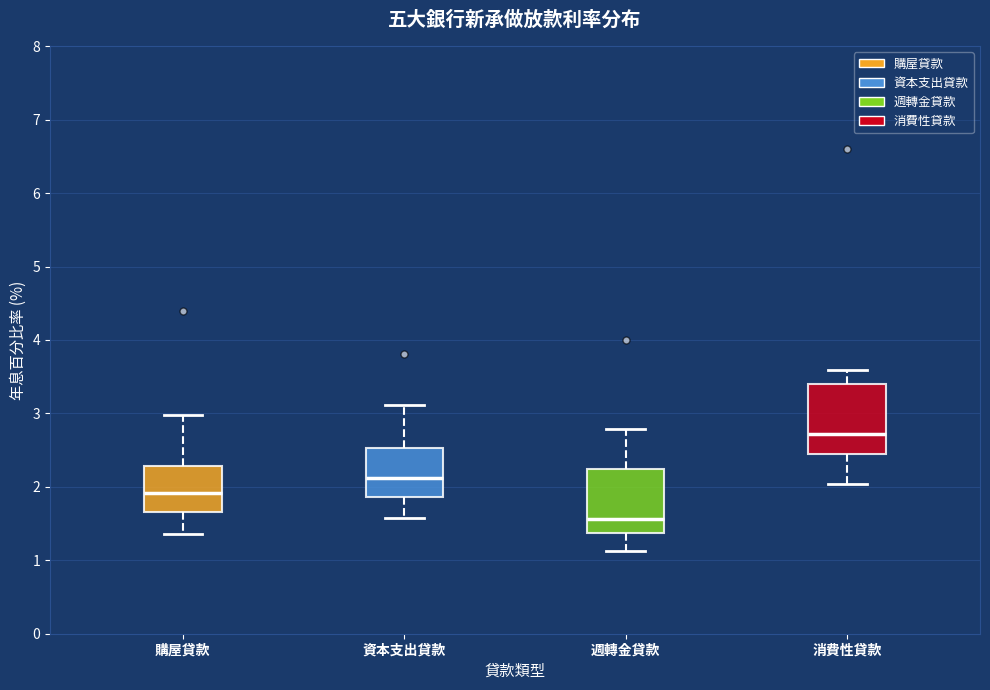

Where does the lower whisker of the box for 週轉金貸款 end on the y-axis? The values are not printed on the chart, so give them approximately, as read against the axis.

1.1